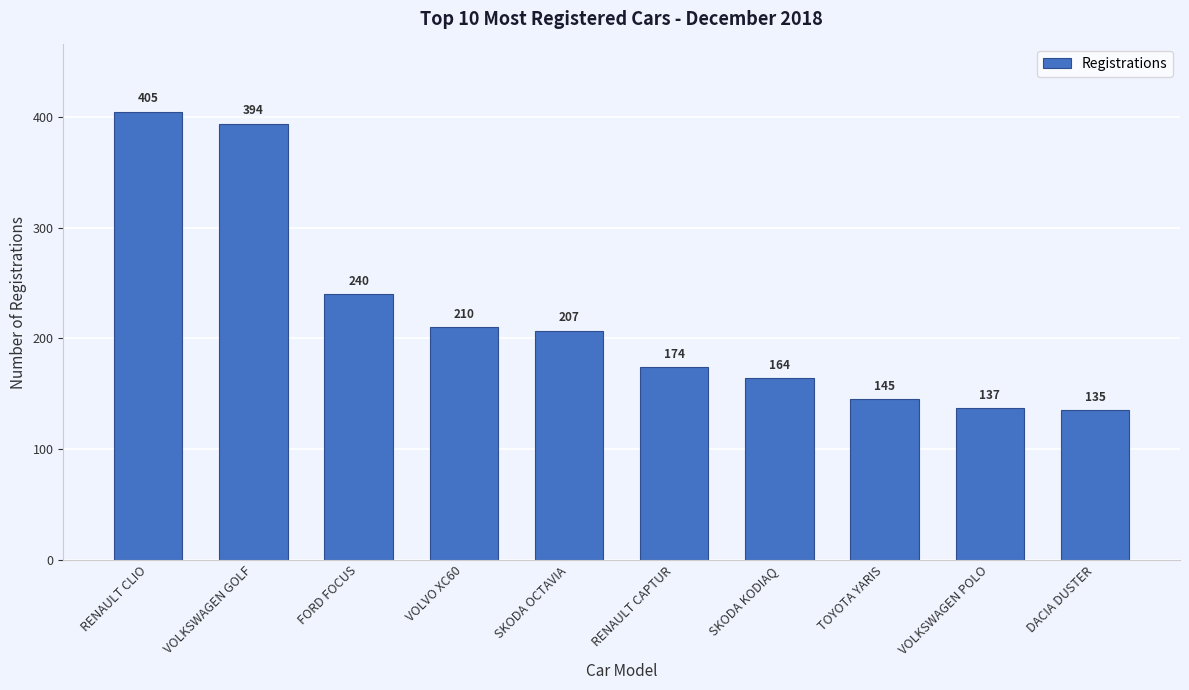

Reading left to right, list all the values displayed in this chart.

RENAULT CLIO=405	VOLKSWAGEN GOLF=394	FORD FOCUS=240	VOLVO XC60=210	SKODA OCTAVIA=207	RENAULT CAPTUR=174	SKODA KODIAQ=164	TOYOTA YARIS=145	VOLKSWAGEN POLO=137	DACIA DUSTER=135